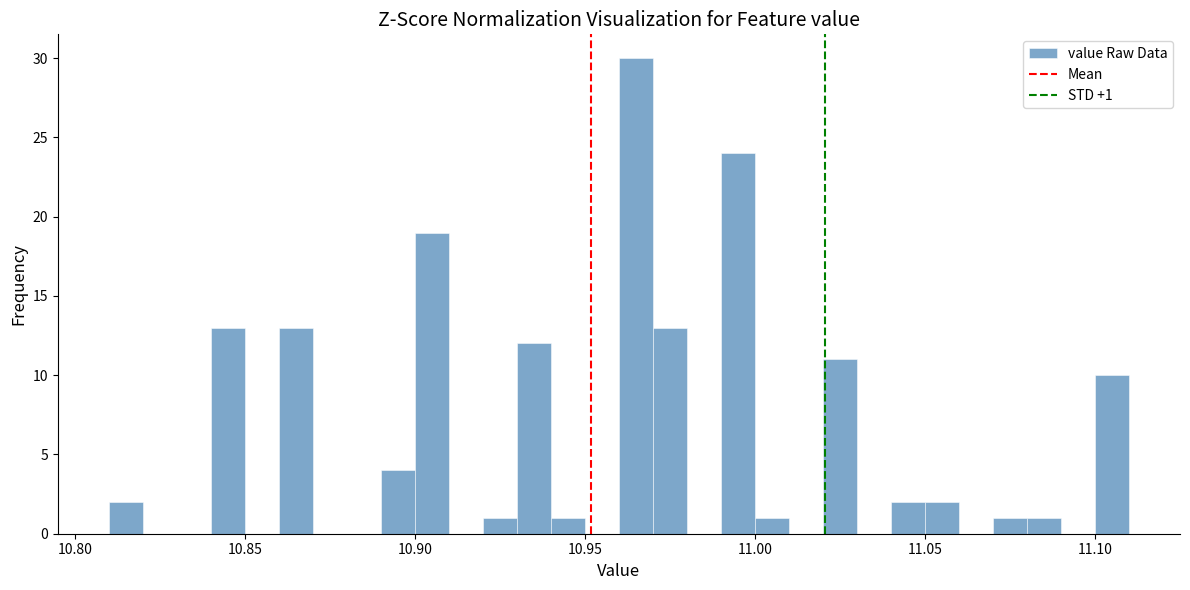

Around what value on the x-axis is the tallest bar? Give the approximate position of its centre, as read against the axis.

10.965